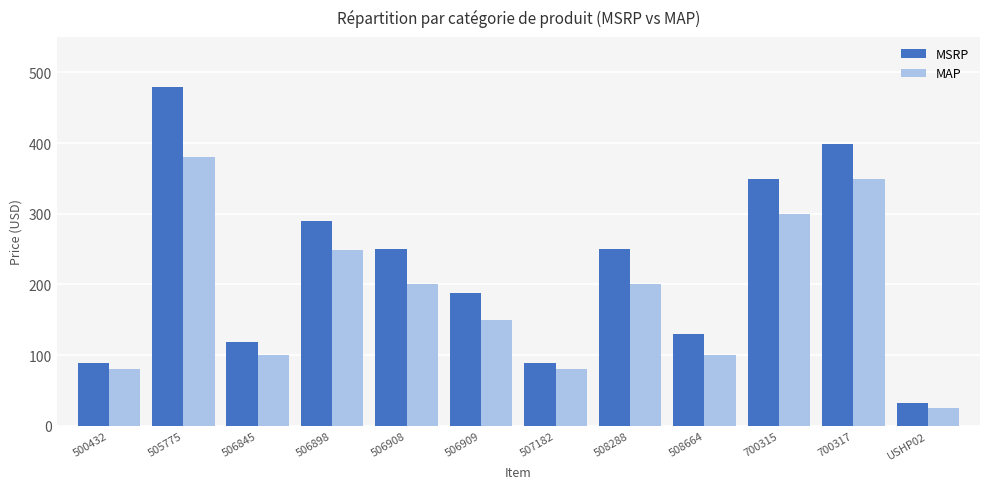

Which label corresponds to the largest value in the chart?

505775